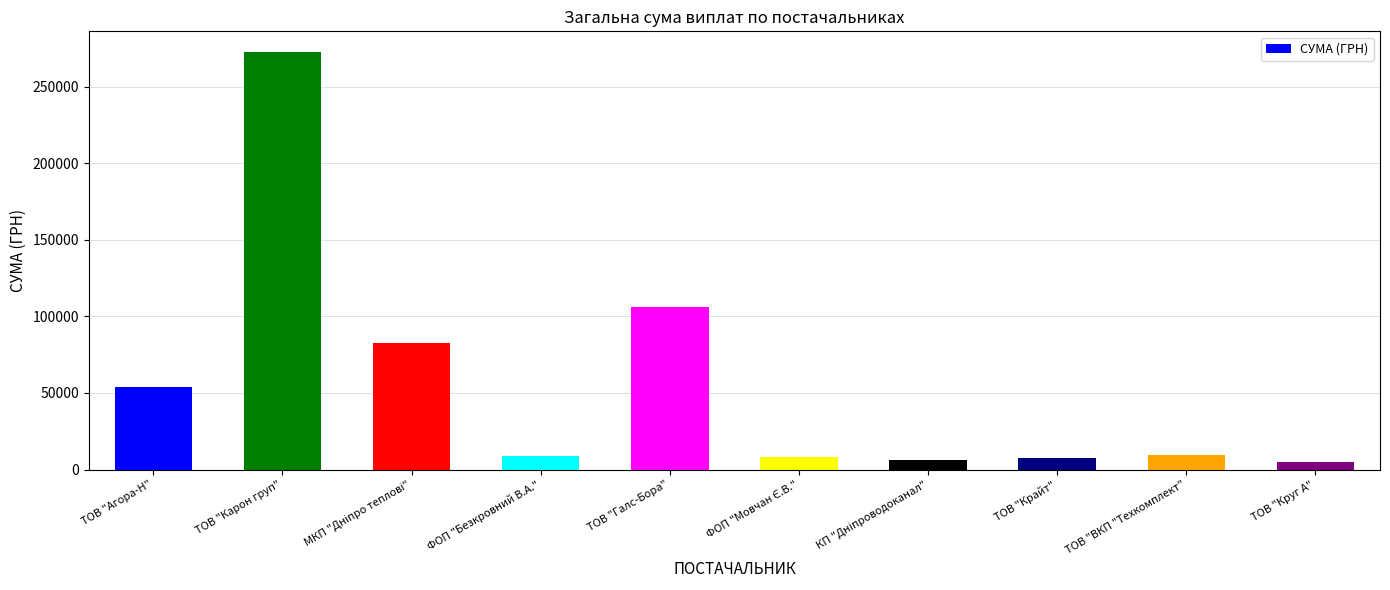

At which label does the data first exceed 9270?

ТОВ "Агора-Н"